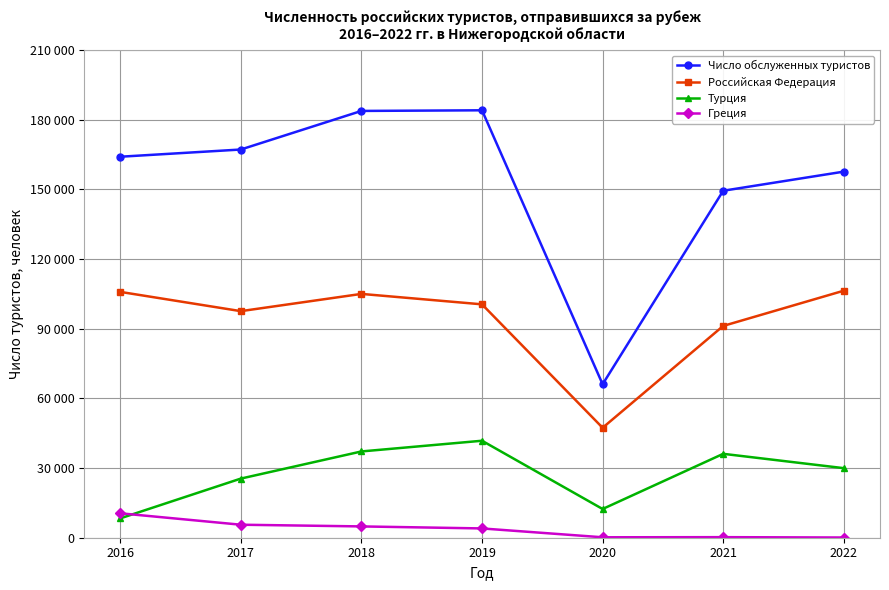

True or false: Греция has a value of 425 at 2021.

False